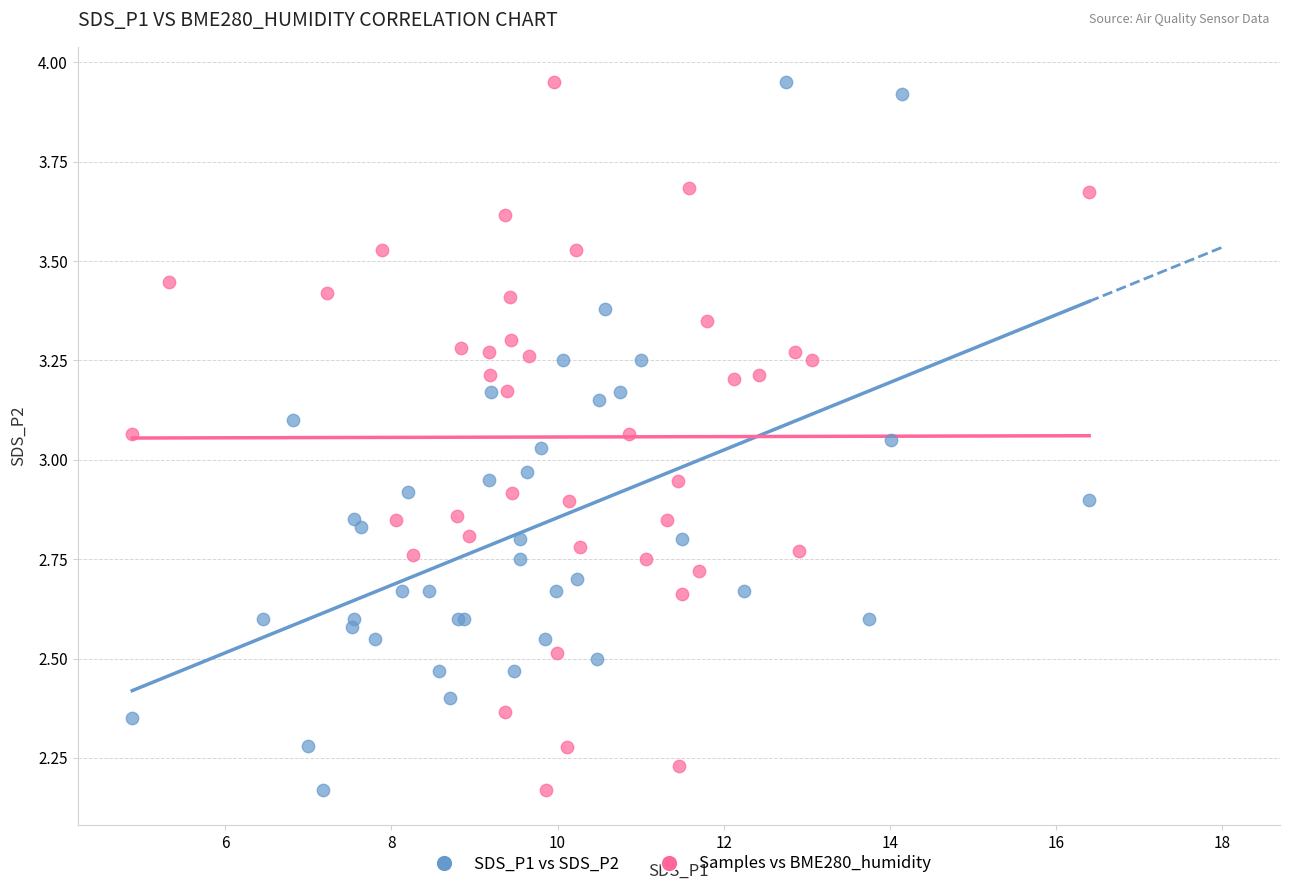

What are all the series names shown in the legend?

SDS_P1 vs SDS_P2, Samples vs BME280_humidity